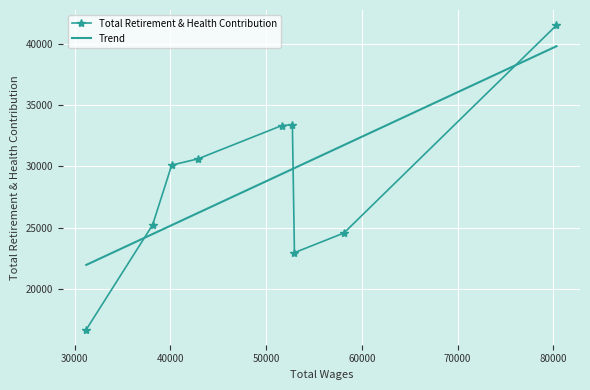

The value at 52961.0 is 40615. True or false?

False